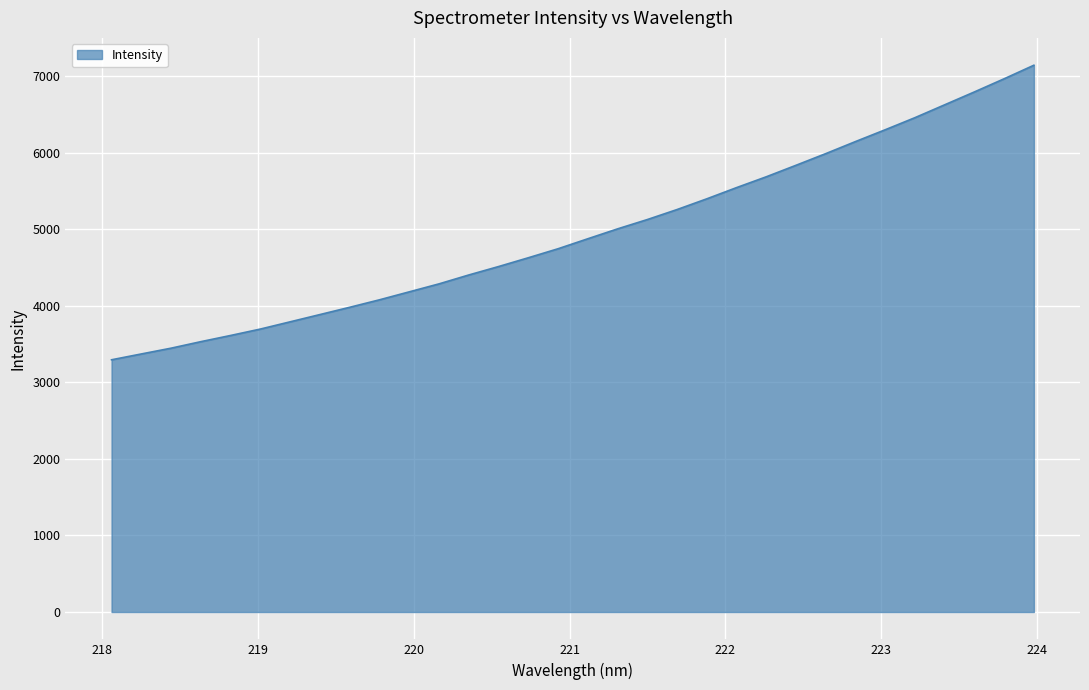

What is the smallest value displayed?

3295.3